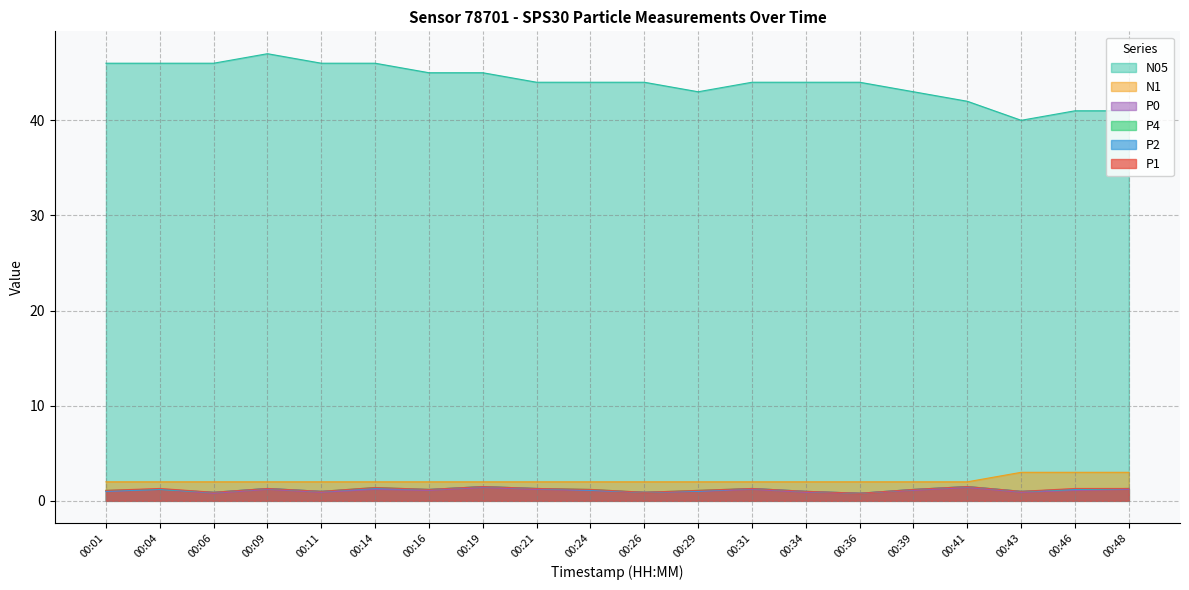

In P2, how many points are lower than both neighbors (excluding endpoints)?

6